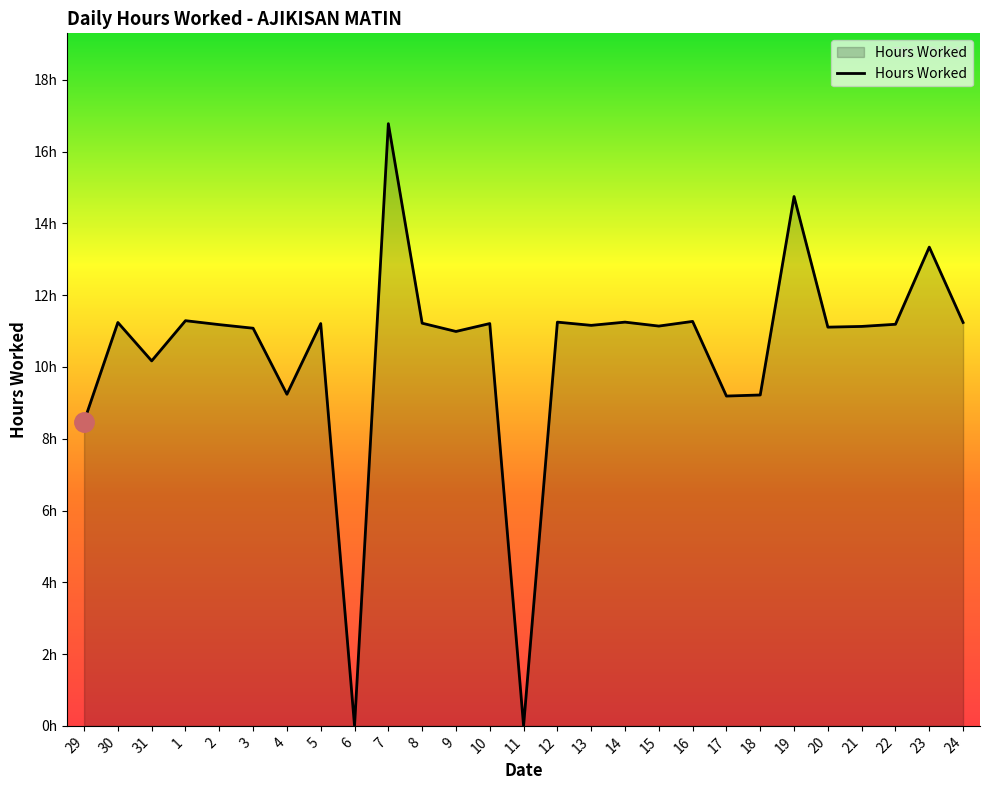

What is the value of the 7th point from the left?

9.2